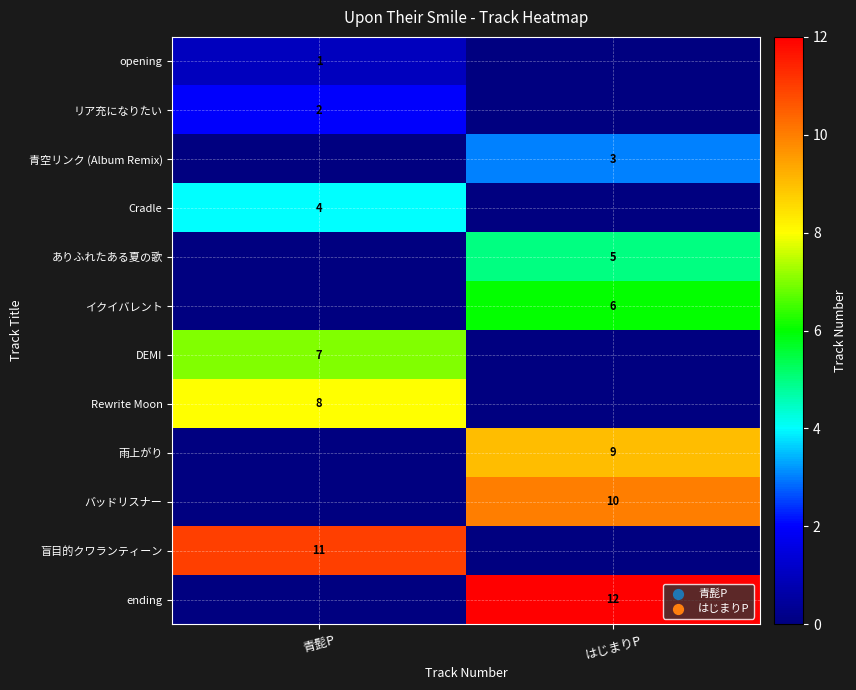

At how many categories does at least one series exceed 1?

2